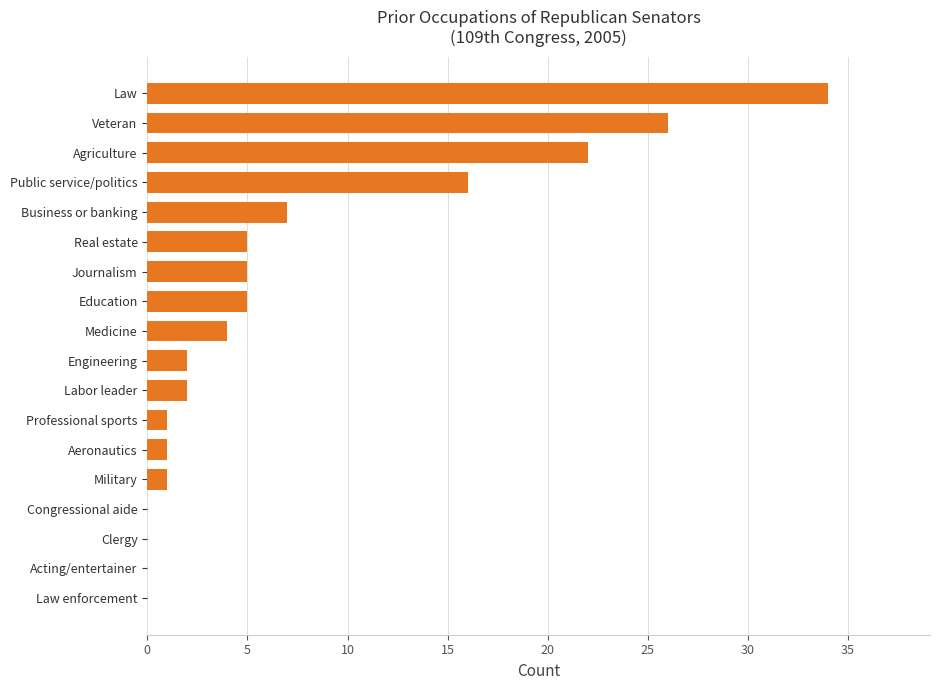

How many distinct data groups are displayed?

1